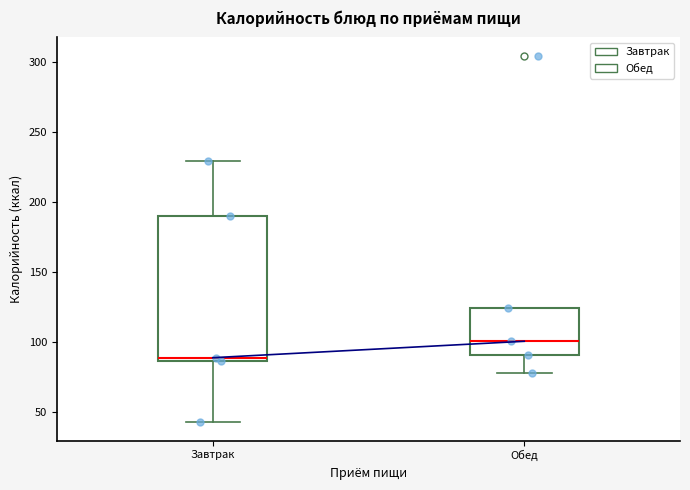

Where does the median line of the box for Завтрак sit on the y-axis? The values are not printed on the chart, so give them approximately, as read against the axis.

90